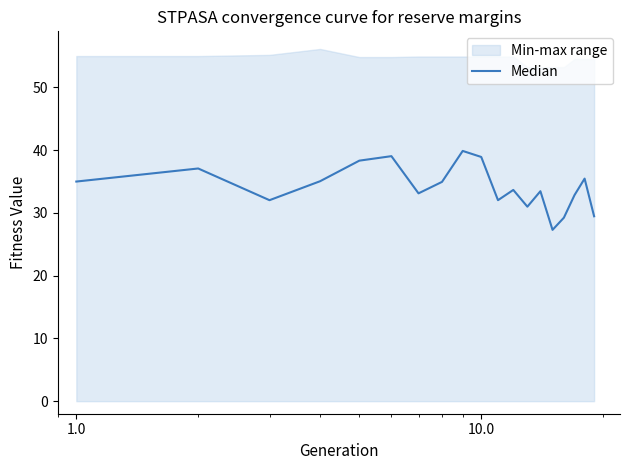

What is the greatest value displayed?

39.9